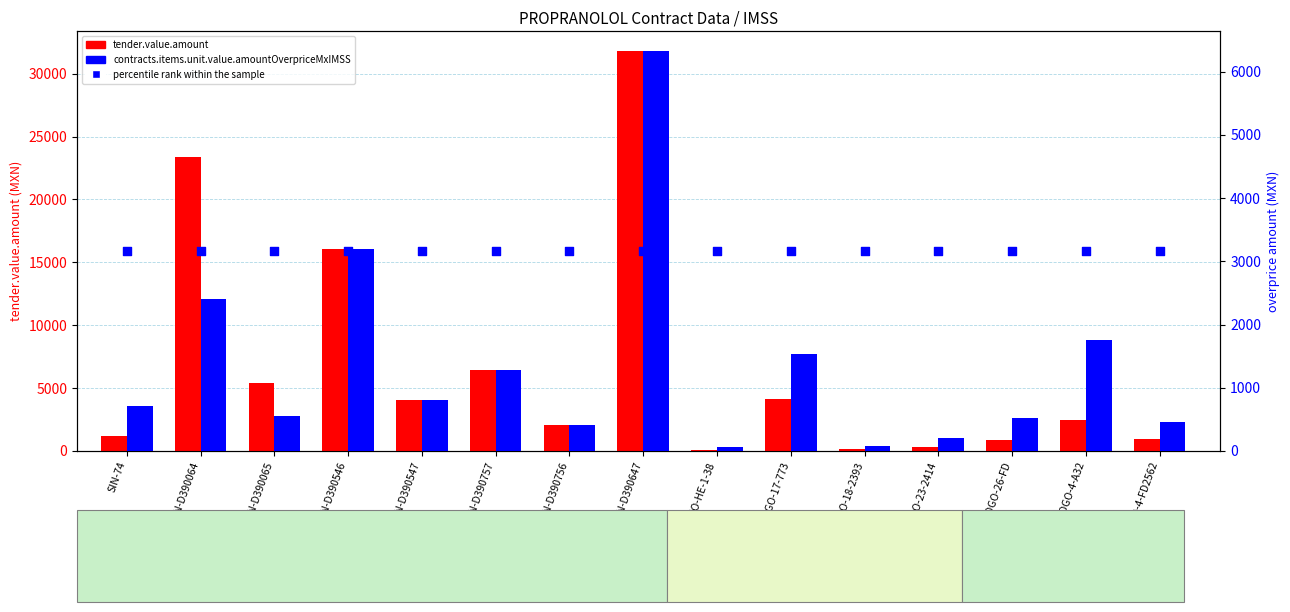

Which series contains the highest Y value?

tender.value.amount